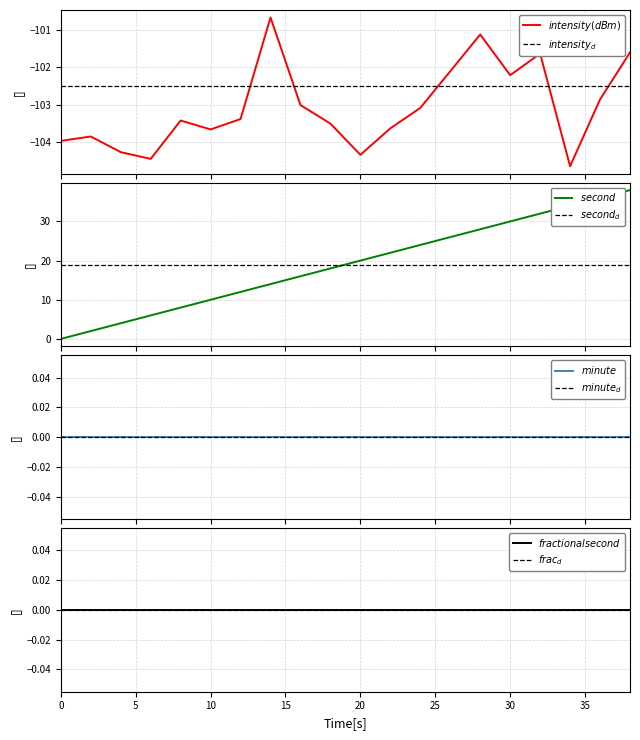

True or false: second has a value of 6.7 at 12.

False